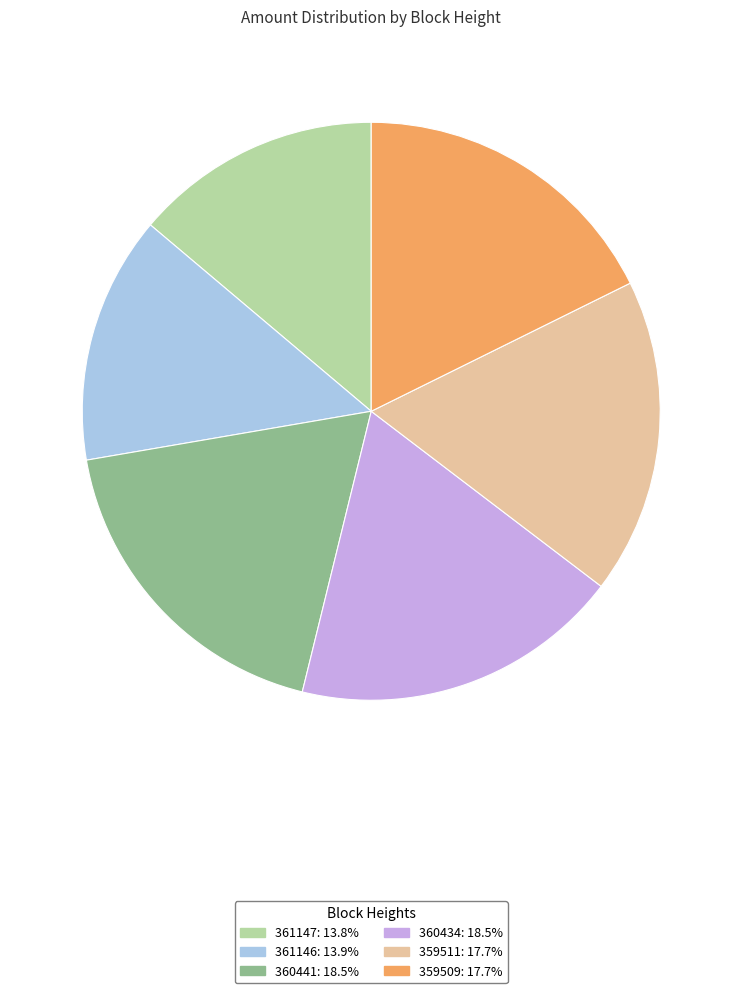

Is there a majority slice in this chart?

No